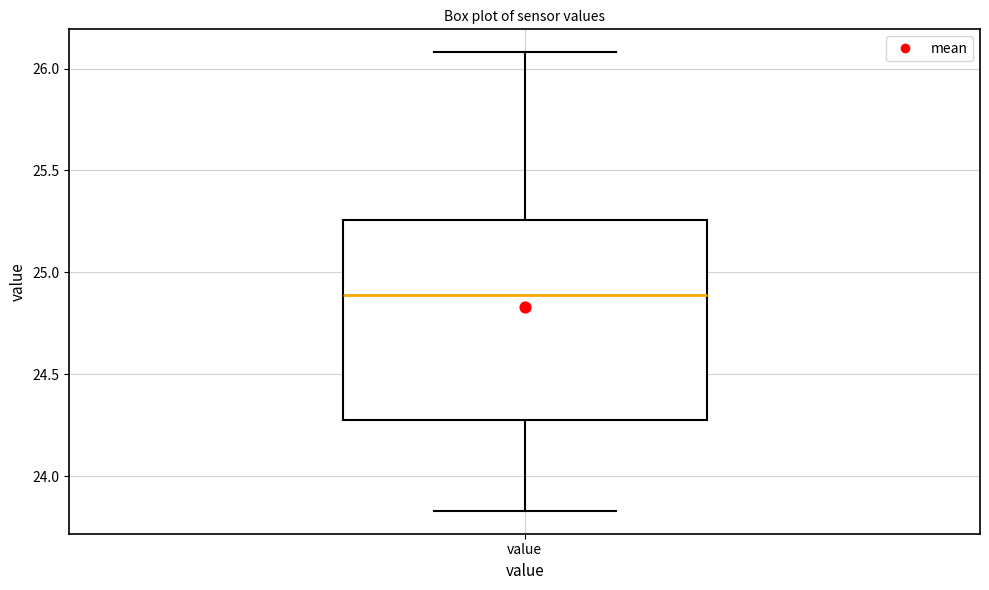

Transcribe this box plot: give where the median line is, the range the box spans, and where the two whiskers end, as read against the y-axis. The values are not printed on the chart, so give them approximately, as read against the axis.

median 24.90, box 24.30 to 25.25, whiskers 23.85 to 26.10